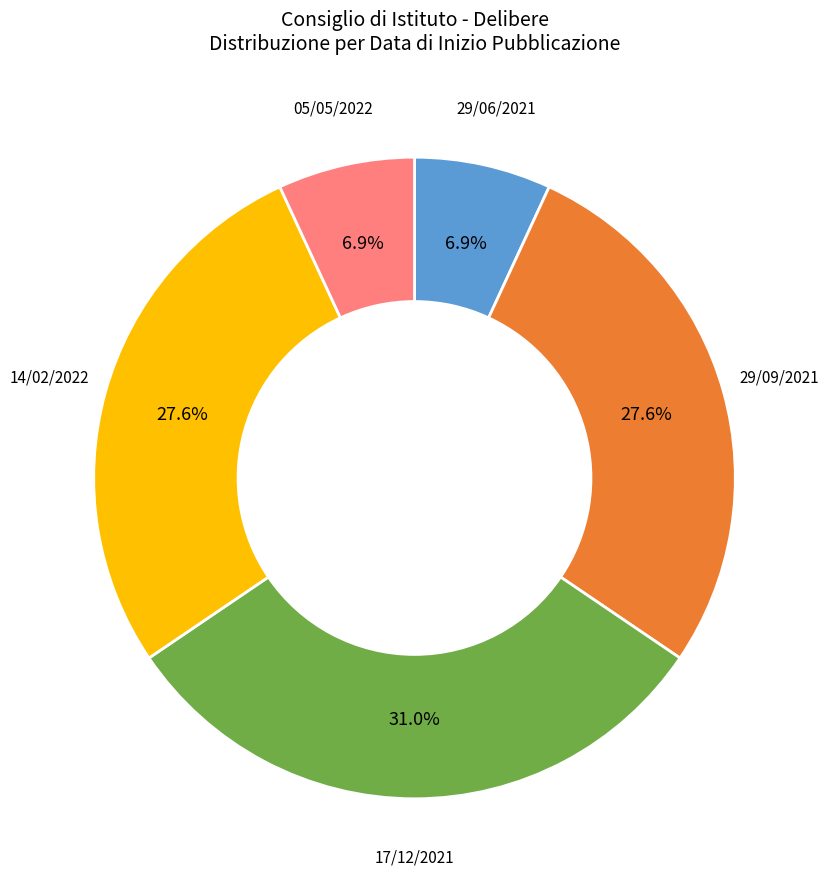

Combined, do 05/05/2022 and 29/06/2021 account for over 50%?

No